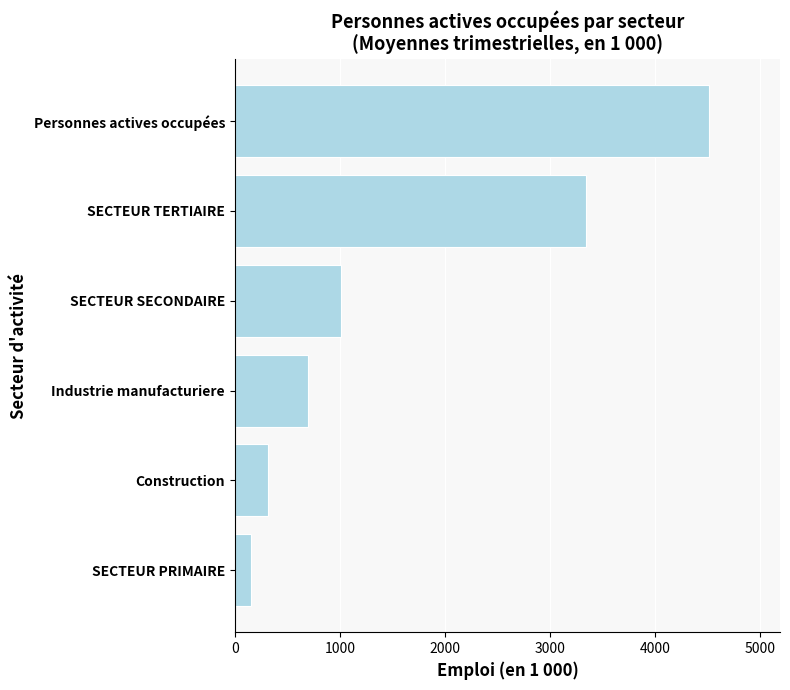

Count the number of categories in the chart.

6